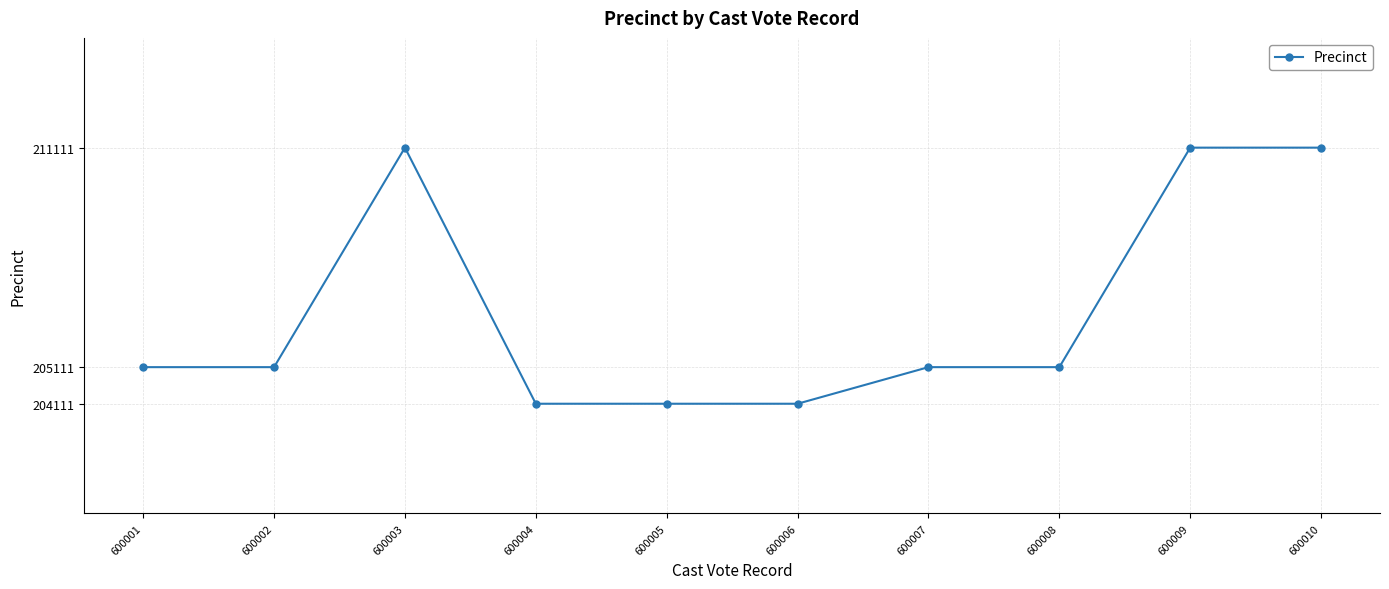

Reading left to right, what are all the values shown in this chart?

205111	205111	211111	204111	204111	204111	205111	205111	211111	211111